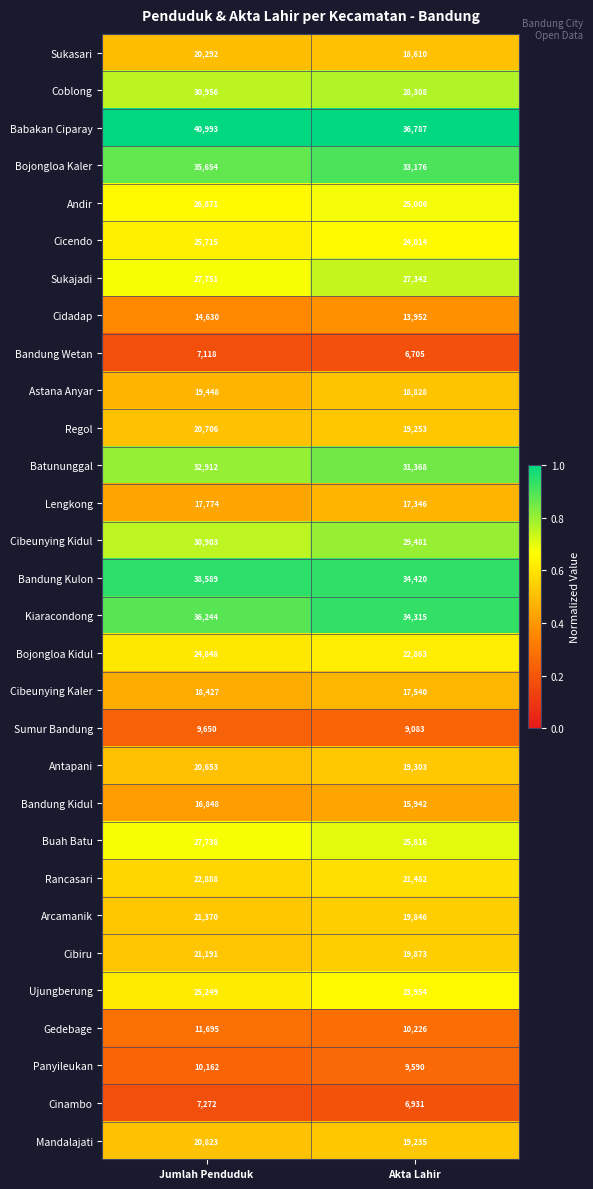

At which category does the chart reach its peak across all series?

Jumlah Penduduk